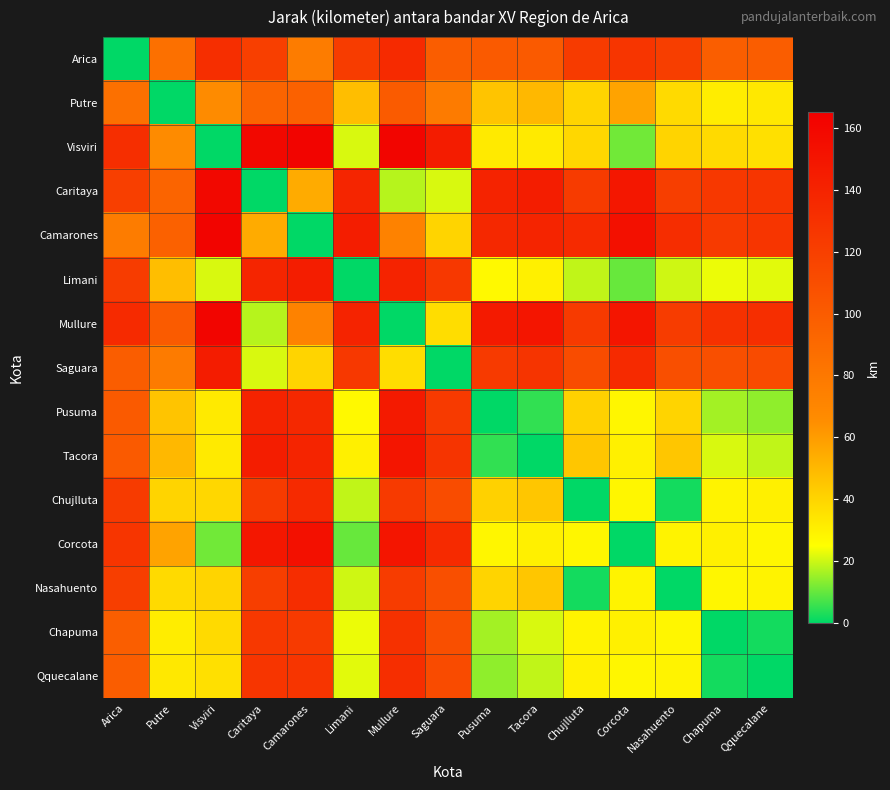

Reading right to left, transcribe all the data shown in this chart.

Arica: Qquecalane=99	Chapuma=98	Nasahuento=121	Corcota=127	Chujlluta=123	Tacora=101	Pusuma=101	Saguara=99	Mullure=135	Limani=122	Camarones=77	Caritaya=120	Visviri=132	Putre=86	Arica=0
Putre: Qquecalane=33	Chapuma=31	Nasahuento=38	Corcota=58	Chujlluta=40	Tacora=50	Pusuma=46	Saguara=78	Mullure=100	Limani=48	Camarones=96	Caritaya=94	Visviri=67	Putre=0	Arica=86
Visviri: Qquecalane=36	Chapuma=38	Nasahuento=40	Corcota=11	Chujlluta=39	Tacora=32	Pusuma=32	Saguara=145	Mullure=161	Limani=21	Camarones=162	Caritaya=159	Visviri=0	Putre=67	Arica=132
Caritaya: Qquecalane=127	Chapuma=125	Nasahuento=121	Corcota=148	Chujlluta=123	Tacora=144	Pusuma=140	Saguara=21	Mullure=18	Limani=138	Camarones=55	Caritaya=0	Visviri=159	Putre=94	Arica=120
Camarones: Qquecalane=127	Chapuma=124	Nasahuento=133	Corcota=153	Chujlluta=135	Tacora=139	Pusuma=136	Saguara=40	Mullure=73	Limani=144	Camarones=0	Caritaya=55	Visviri=162	Putre=96	Arica=77
Limani: Qquecalane=22	Chapuma=23	Nasahuento=20	Corcota=10	Chujlluta=19	Tacora=30	Pusuma=27	Saguara=125	Mullure=140	Limani=0	Camarones=144	Caritaya=138	Visviri=21	Putre=48	Arica=122
Mullure: Qquecalane=132	Chapuma=130	Nasahuento=122	Corcota=150	Chujlluta=124	Tacora=150	Pusuma=146	Saguara=37	Mullure=0	Limani=140	Camarones=73	Caritaya=18	Visviri=161	Putre=100	Arica=135
Saguara: Qquecalane=112	Chapuma=109	Nasahuento=109	Corcota=135	Chujlluta=111	Tacora=128	Pusuma=124	Saguara=0	Mullure=37	Limani=125	Camarones=40	Caritaya=21	Visviri=145	Putre=78	Arica=99
Pusuma: Qquecalane=14	Chapuma=16	Nasahuento=40	Corcota=28	Chujlluta=41	Tacora=5	Pusuma=0	Saguara=124	Mullure=146	Limani=27	Camarones=136	Caritaya=140	Visviri=32	Putre=46	Arica=101
Tacora: Qquecalane=19	Chapuma=21	Nasahuento=45	Corcota=30	Chujlluta=45	Tacora=0	Pusuma=5	Saguara=128	Mullure=150	Limani=30	Camarones=139	Caritaya=144	Visviri=32	Putre=50	Arica=101
Chujlluta: Qquecalane=30	Chapuma=29	Nasahuento=2	Corcota=28	Chujlluta=0	Tacora=45	Pusuma=41	Saguara=111	Mullure=124	Limani=19	Camarones=135	Caritaya=123	Visviri=39	Putre=40	Arica=123
Corcota: Qquecalane=28	Chapuma=30	Nasahuento=29	Corcota=0	Chujlluta=28	Tacora=30	Pusuma=28	Saguara=135	Mullure=150	Limani=10	Camarones=153	Caritaya=148	Visviri=11	Putre=58	Arica=127
Nasahuento: Qquecalane=29	Chapuma=28	Nasahuento=0	Corcota=29	Chujlluta=2	Tacora=45	Pusuma=40	Saguara=109	Mullure=122	Limani=20	Camarones=133	Caritaya=121	Visviri=40	Putre=38	Arica=121
Chapuma: Qquecalane=2	Chapuma=0	Nasahuento=28	Corcota=30	Chujlluta=29	Tacora=21	Pusuma=16	Saguara=109	Mullure=130	Limani=23	Camarones=124	Caritaya=125	Visviri=38	Putre=31	Arica=98
Qquecalane: Qquecalane=0	Chapuma=2	Nasahuento=29	Corcota=28	Chujlluta=30	Tacora=19	Pusuma=14	Saguara=112	Mullure=132	Limani=22	Camarones=127	Caritaya=127	Visviri=36	Putre=33	Arica=99